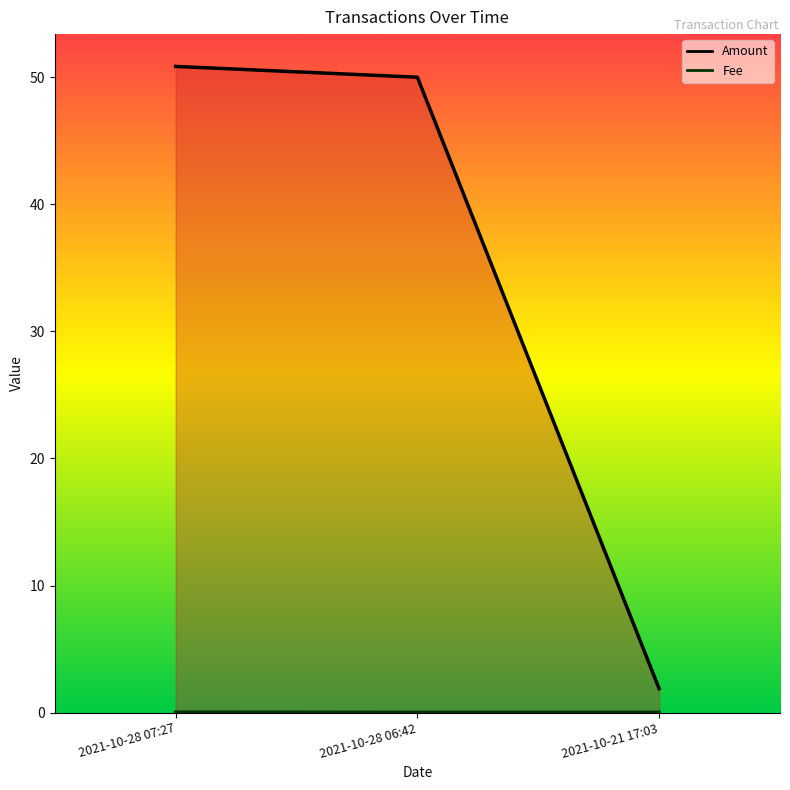

Which series has the largest range (max minus min)?

Amount